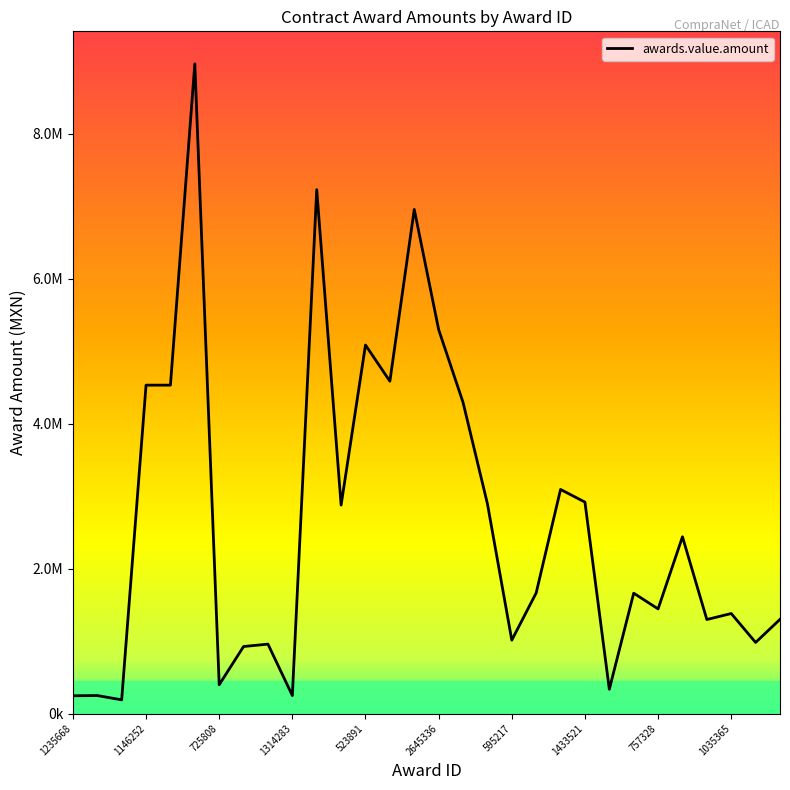

What is the difference between the second highest and minimum values?

7040654.8